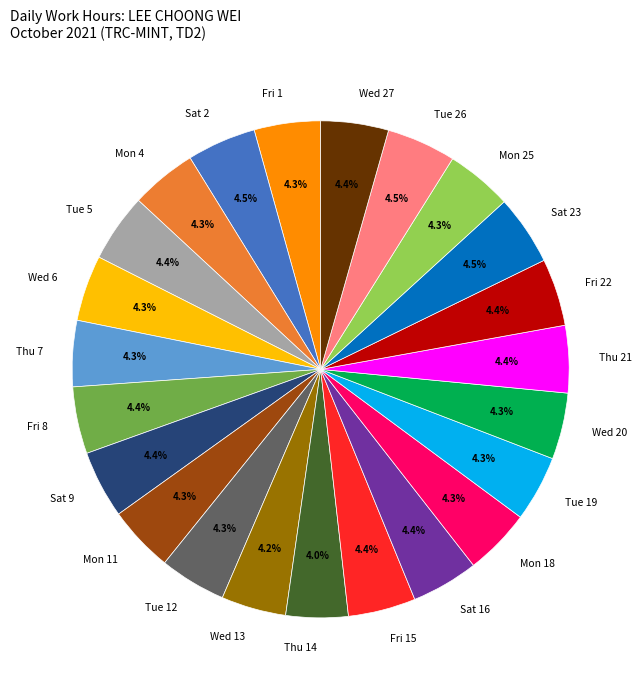

What is the ratio of the value at Fri 15 to the value at Fri 1?

1.0